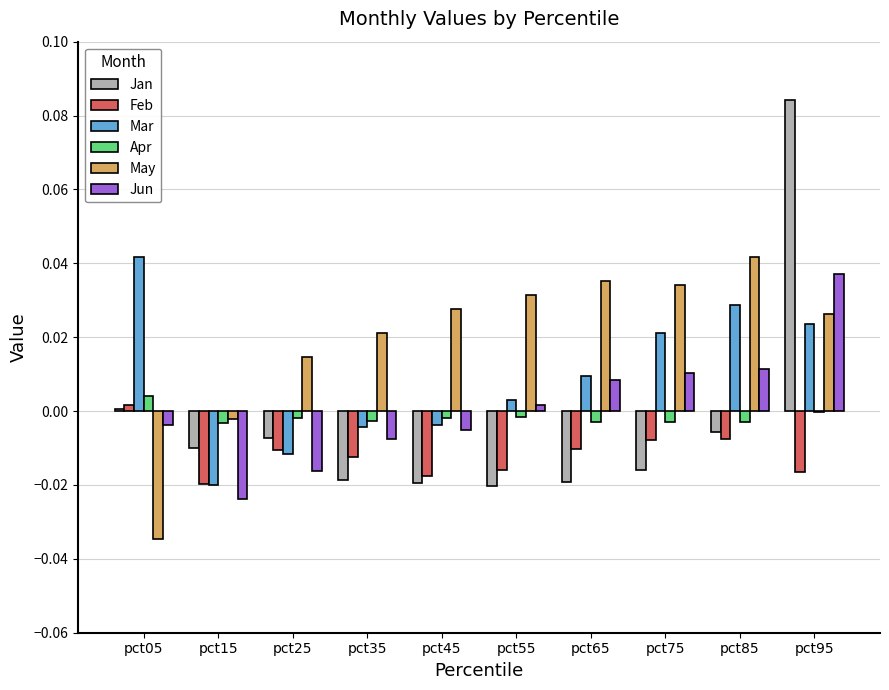

Does the chart contain stacked bars?

No